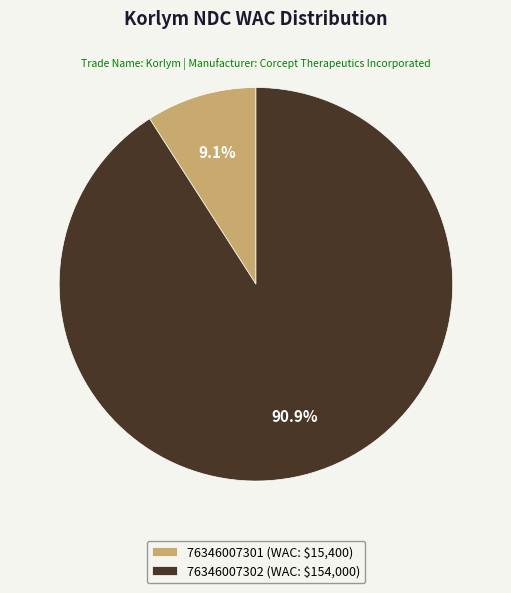

Does any single category account for the majority?

Yes